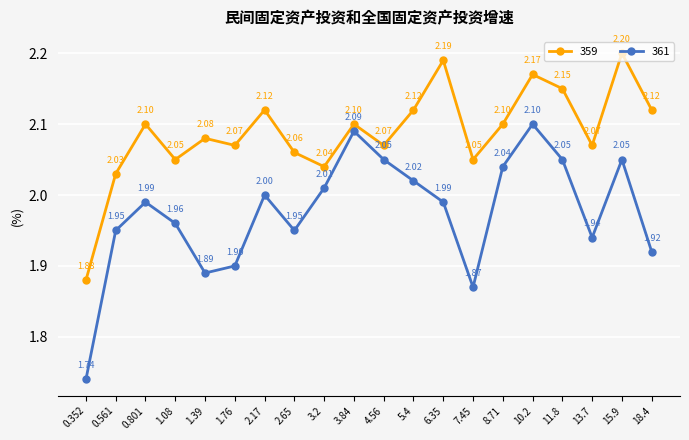

The value of 359 at 0.352 is 1.9. True or false?

True